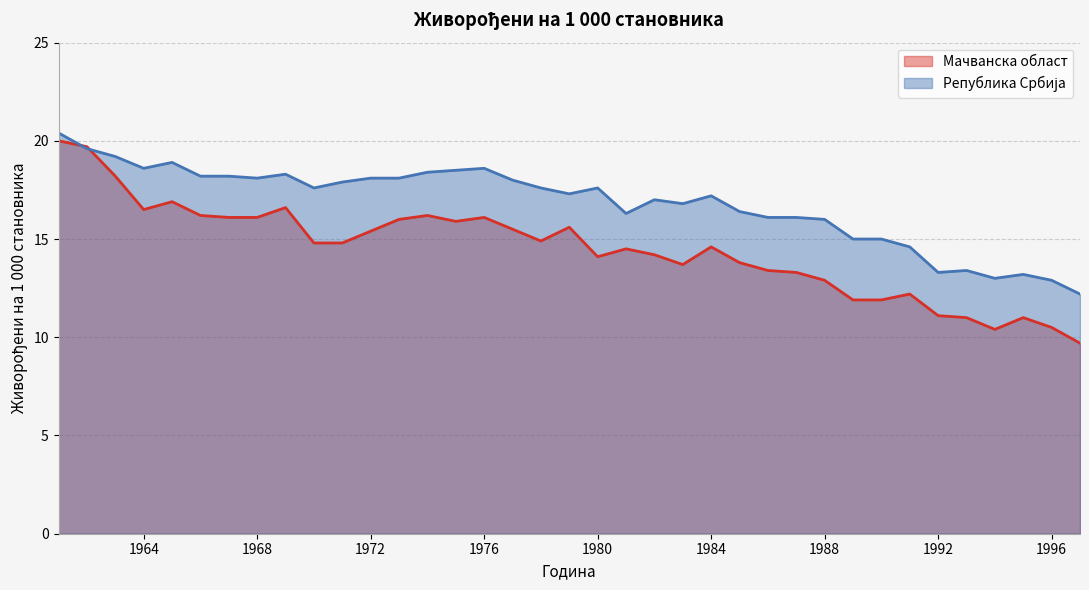

What are all the series names shown in the legend?

Мачванска област, Република Србија